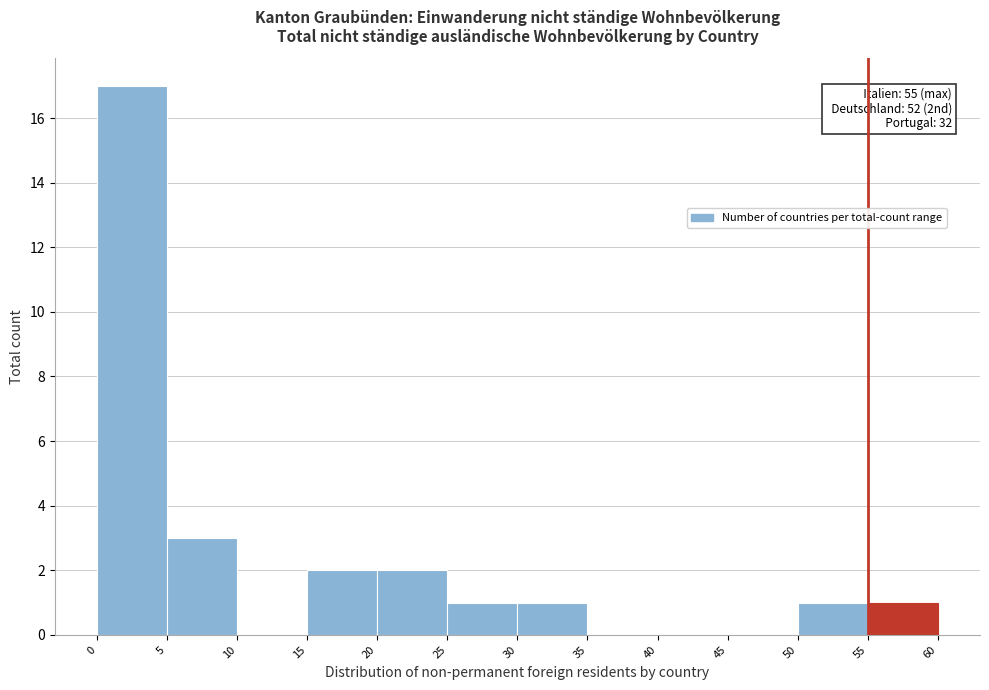

Over which range of the x-axis is the bar tallest?

0 to 5